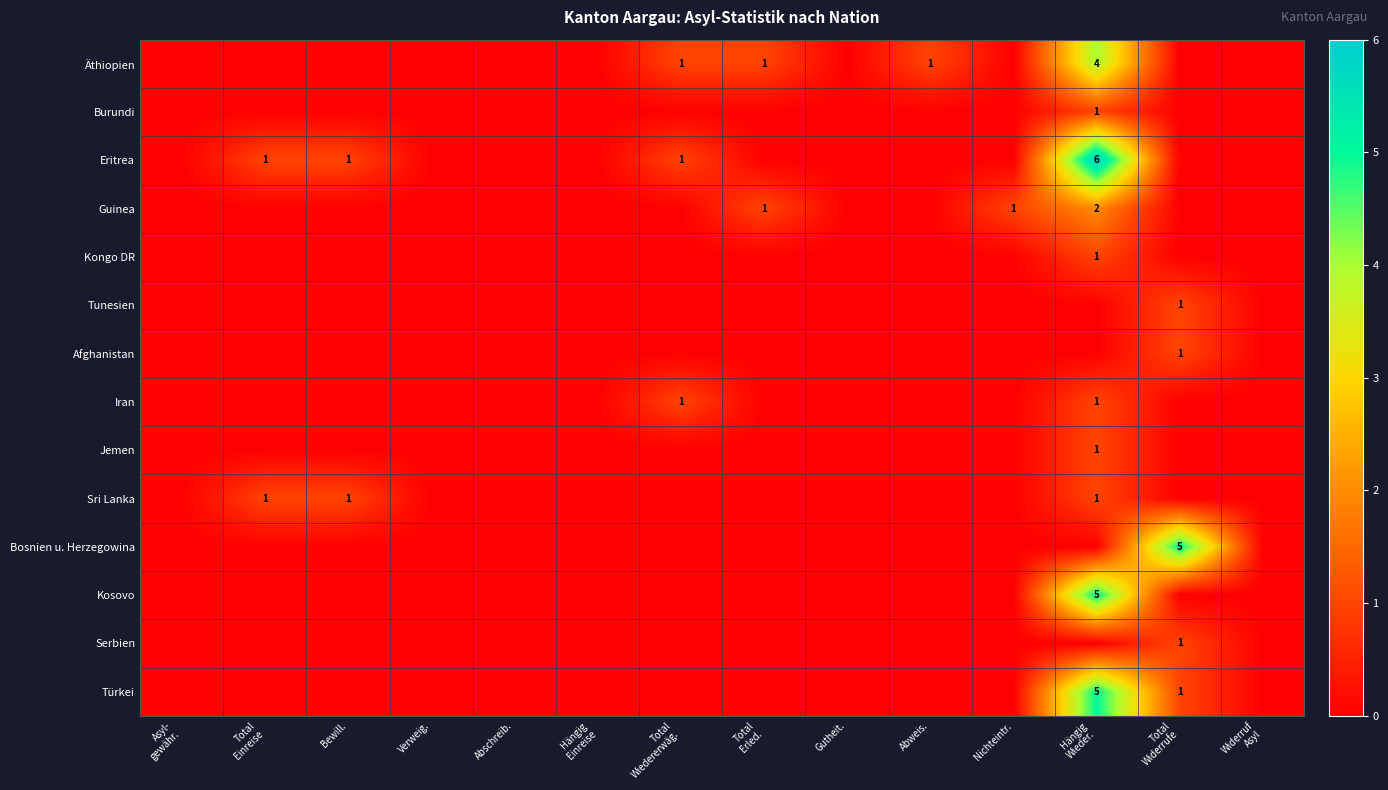

Which series has the largest range (max minus min)?

Eritrea